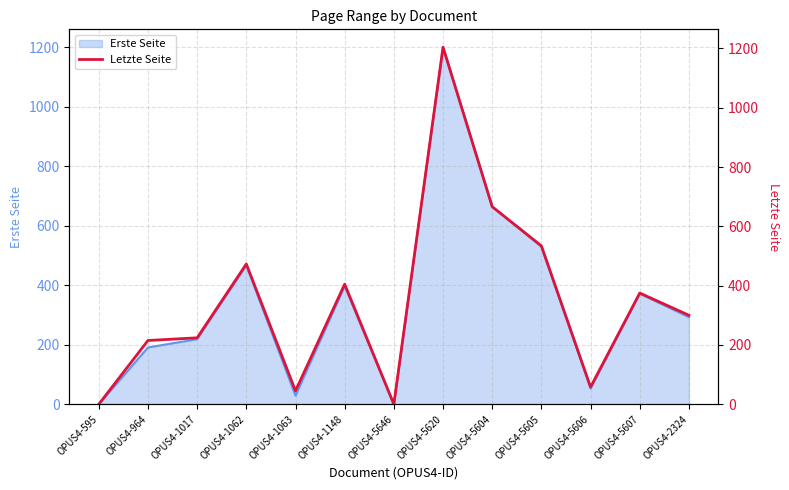

List the labels in order of value, smallest first.

OPUS4-595, OPUS4-5646, OPUS4-1063, OPUS4-5606, OPUS4-964, OPUS4-1017, OPUS4-2324, OPUS4-5607, OPUS4-1148, OPUS4-1062, OPUS4-5605, OPUS4-5604, OPUS4-5620